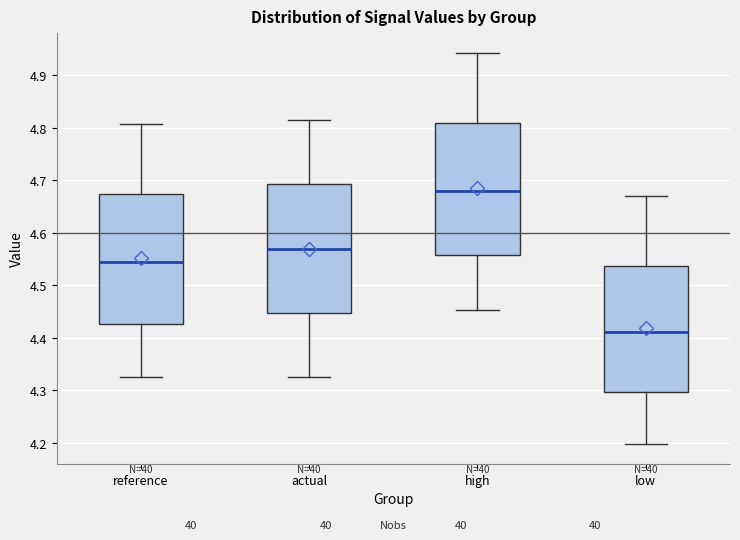

Reading left to right, read every box against the y-axis: the position of its median line, the range the box covers, and the ends of its whiskers. The values are not printed on the chart, so give them approximately, as read against the axis.

reference: median 4.54, box 4.43 to 4.67, whiskers 4.32 to 4.81
actual: median 4.57, box 4.45 to 4.69, whiskers 4.32 to 4.81
high: median 4.68, box 4.56 to 4.81, whiskers 4.45 to 4.94
low: median 4.41, box 4.30 to 4.54, whiskers 4.20 to 4.67